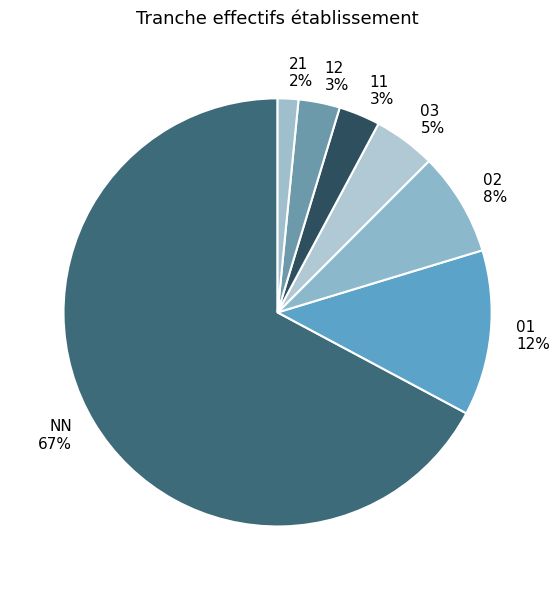

Between 21 and 03, which is larger?

03